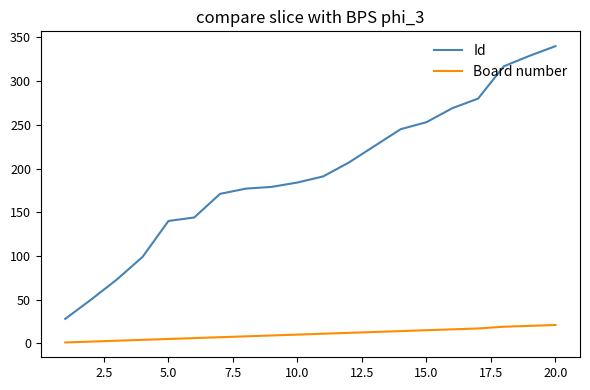

Which series has the widest spread of values?

Id